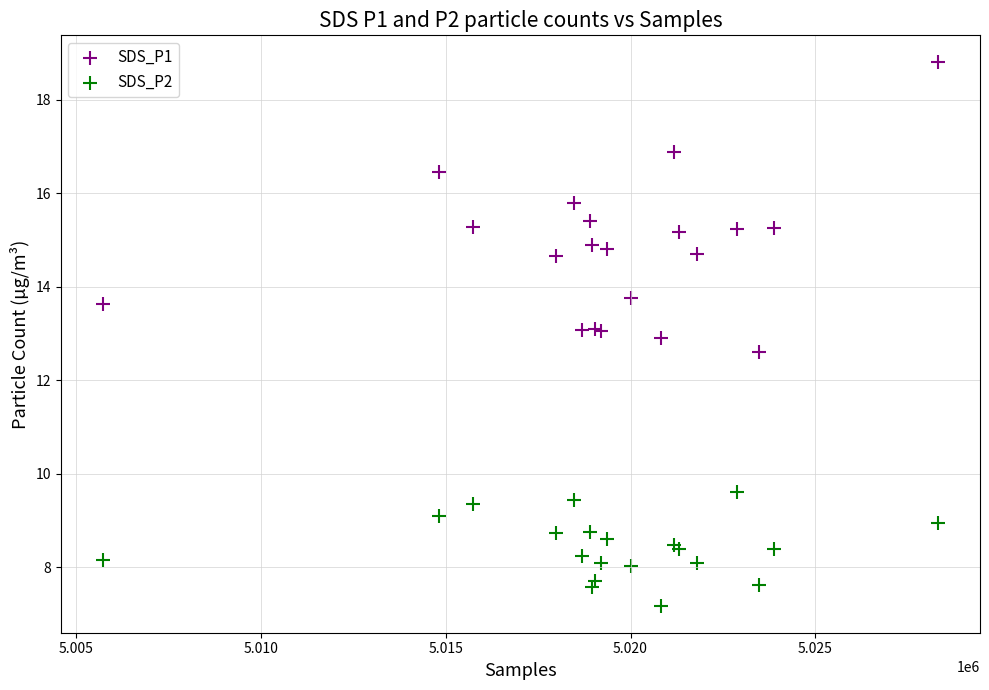

Across all series, what Y value is closest to 12?

12.6